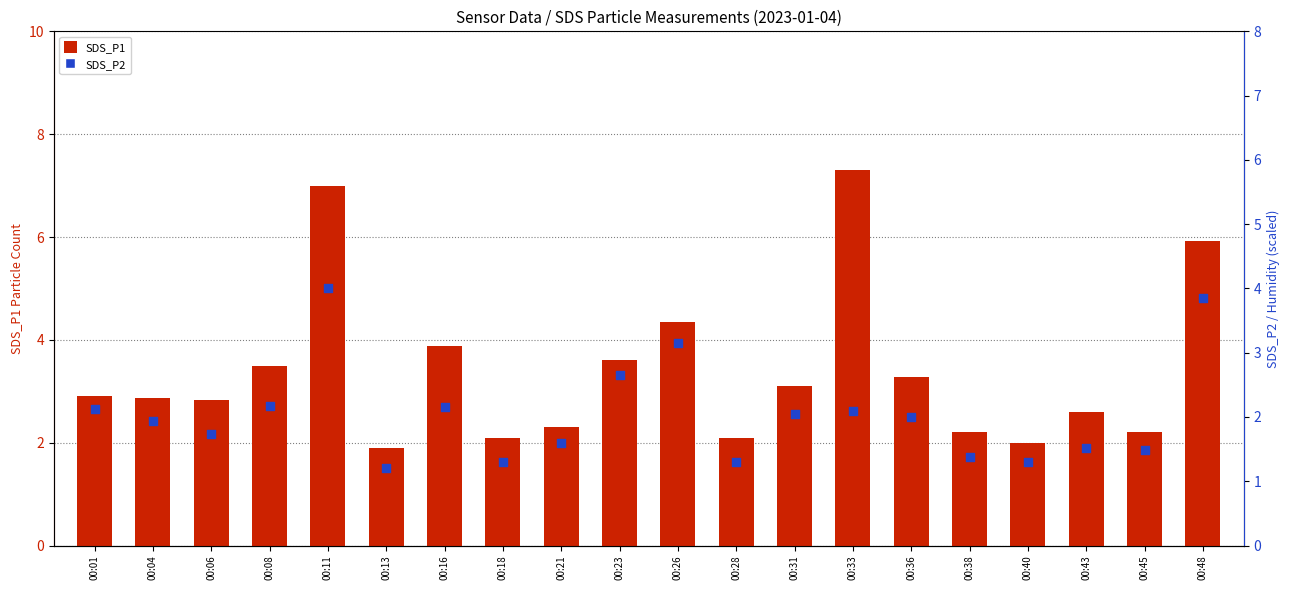

Which series has the widest spread of Y values?

SDS_P1